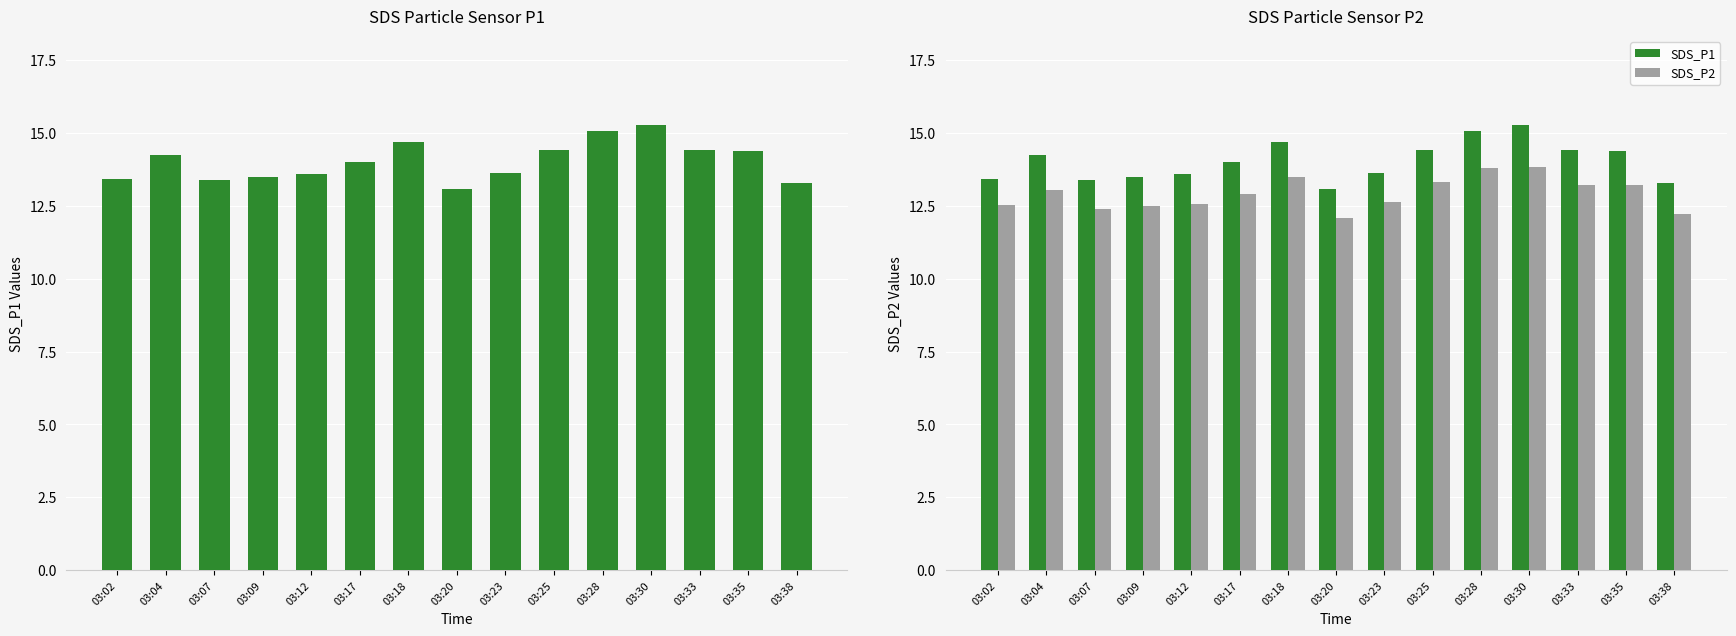

What is the lowest value of the SDS_P2 series?

12.1